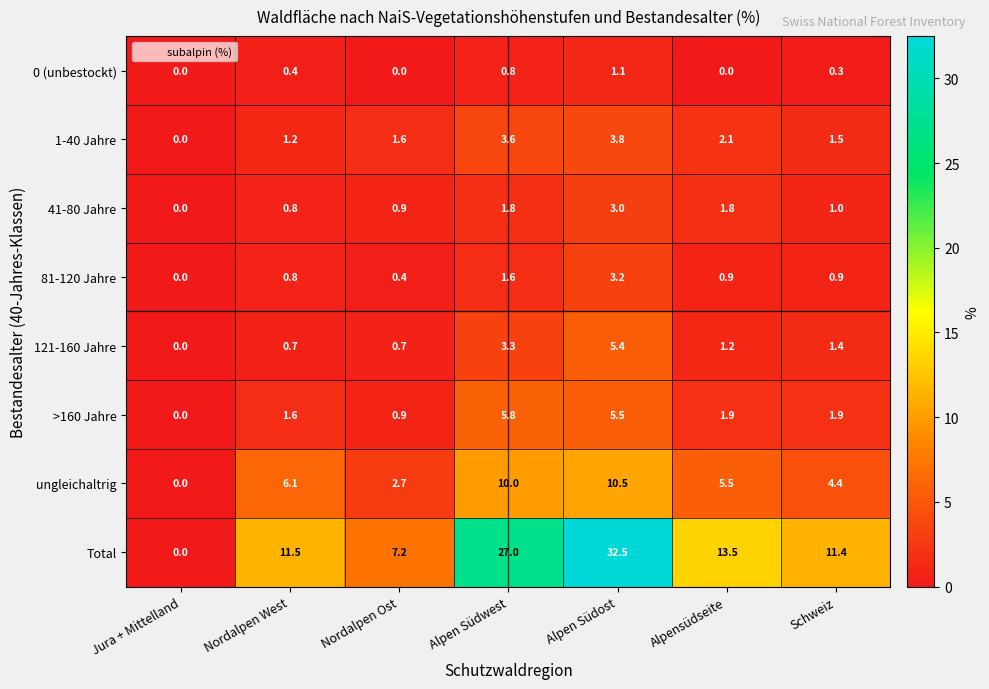

True or false: 1-40 Jahre has a value of 3.6 at Alpensüdseite.

False